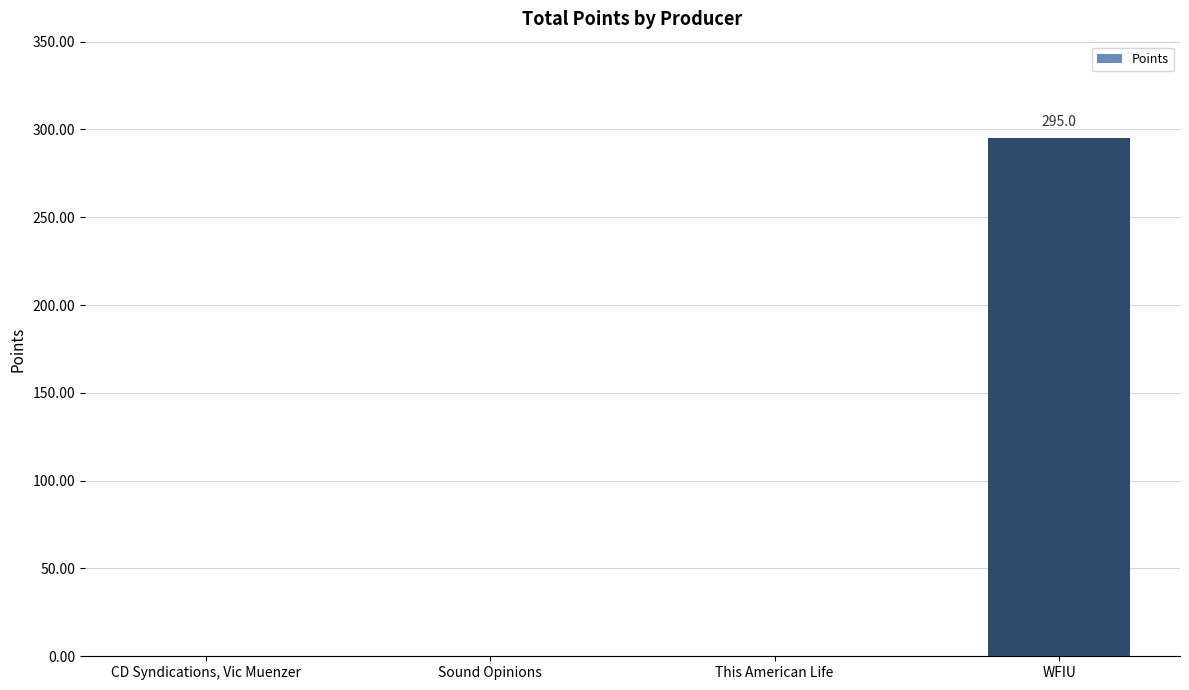

Reading right to left, extract all data points from this chart.

295	0	0	0